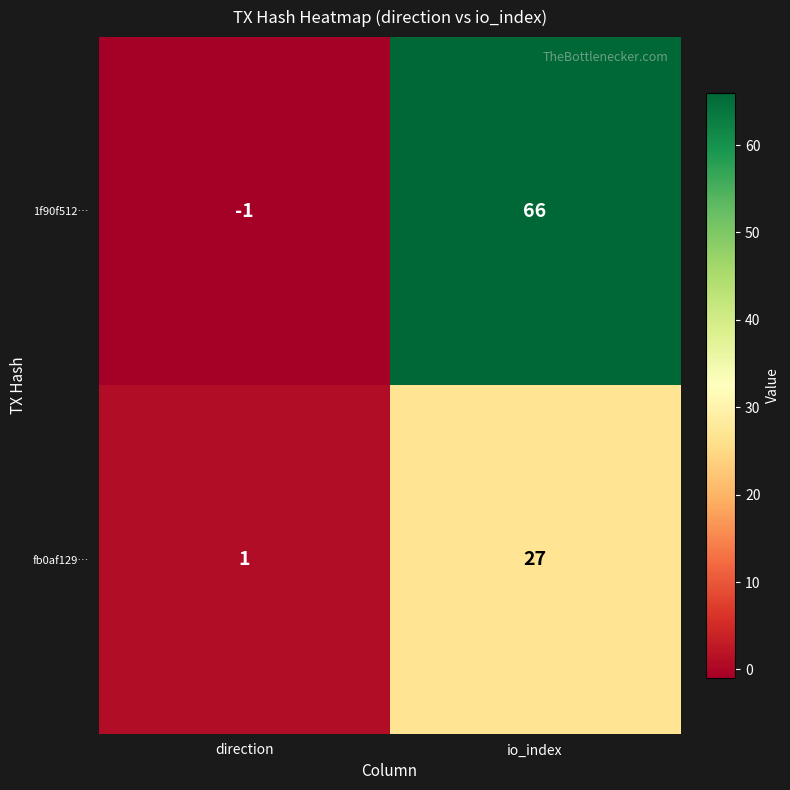

What is the difference between the maximum and minimum values in the fb0af129… series?

26